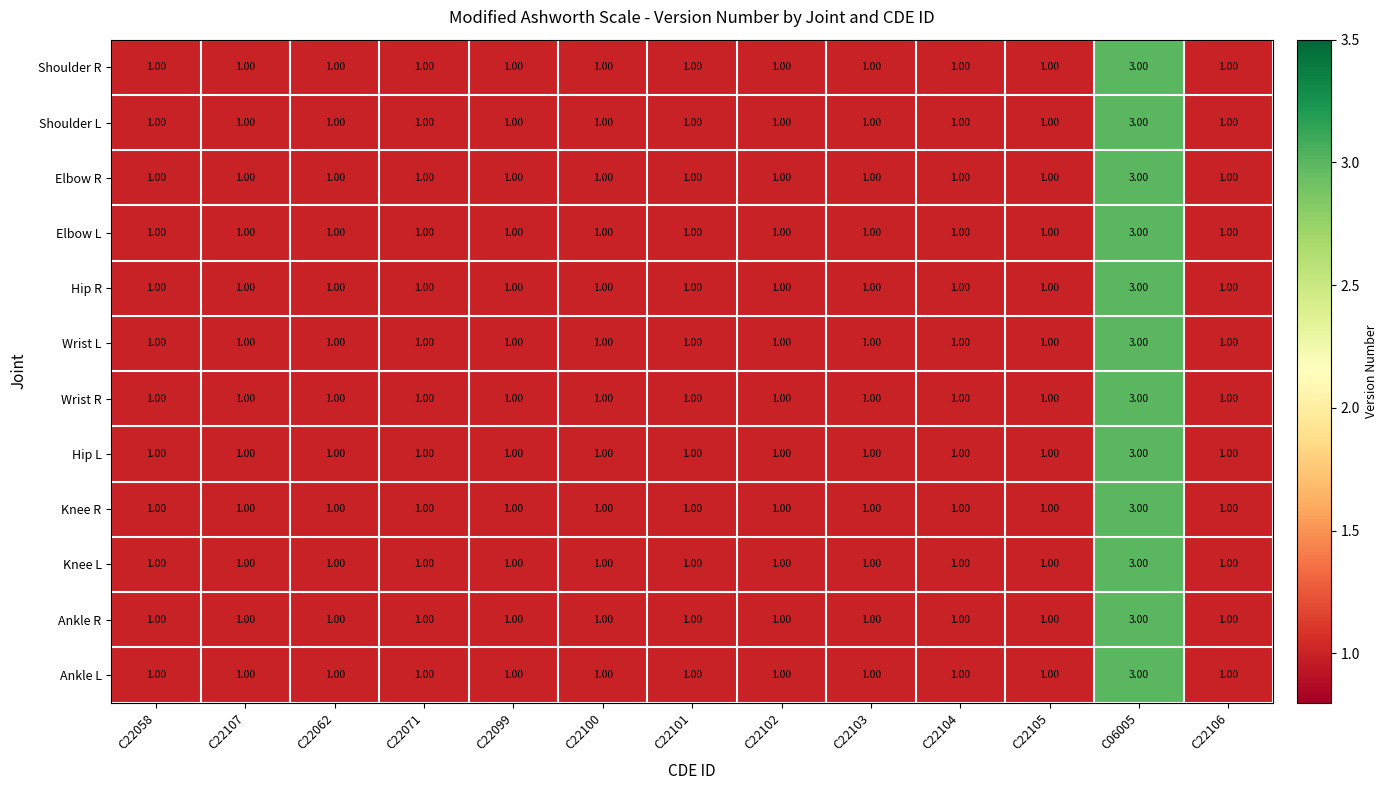

At how many categories does at least one series exceed 2?

1